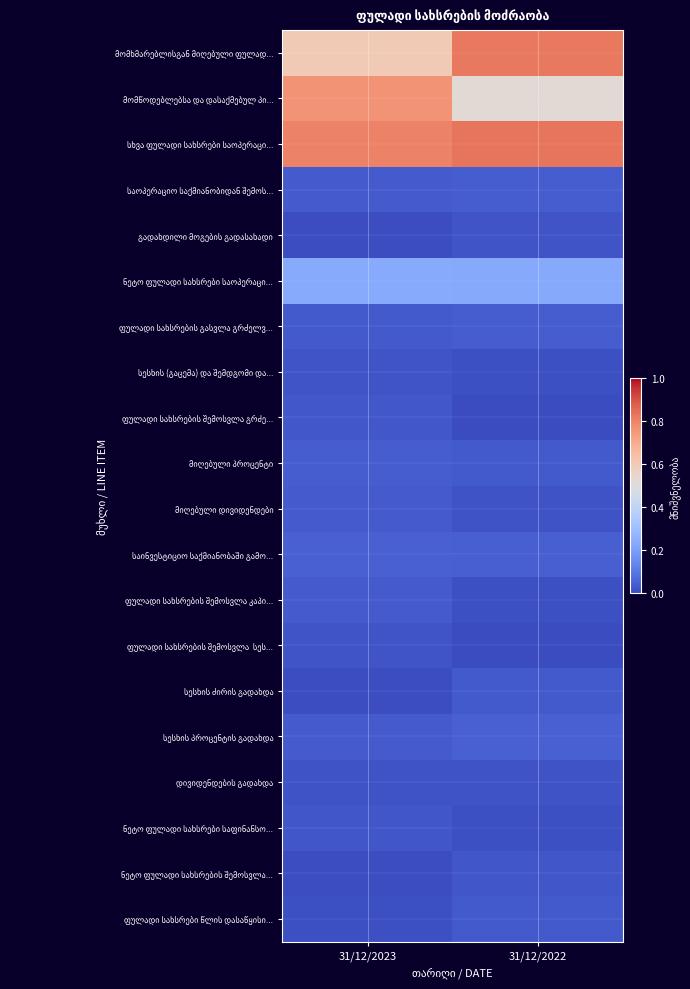

At how many categories does at least one series exceed 0?

2